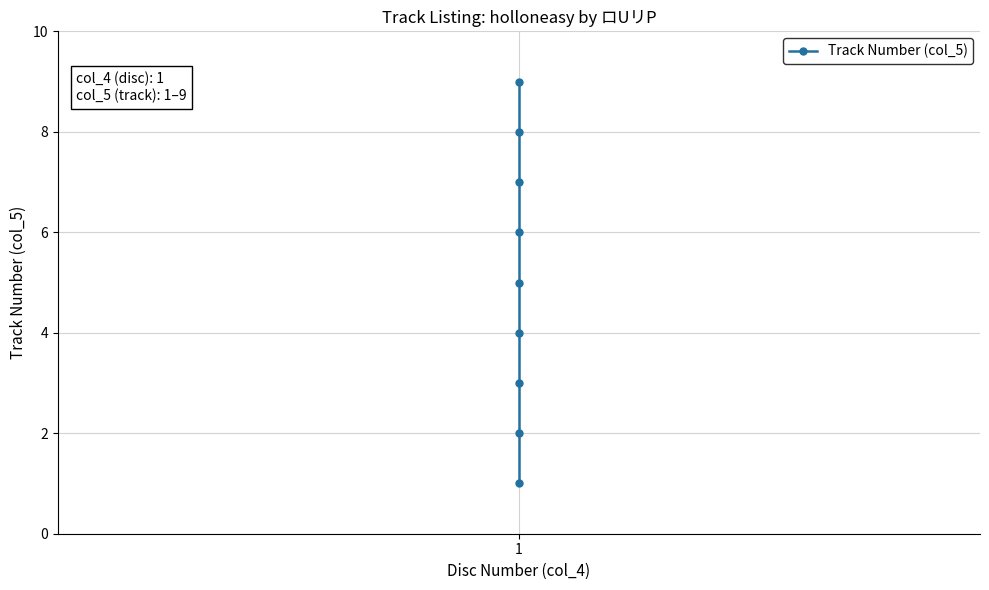

What is the value of the 1st point from the left?

1